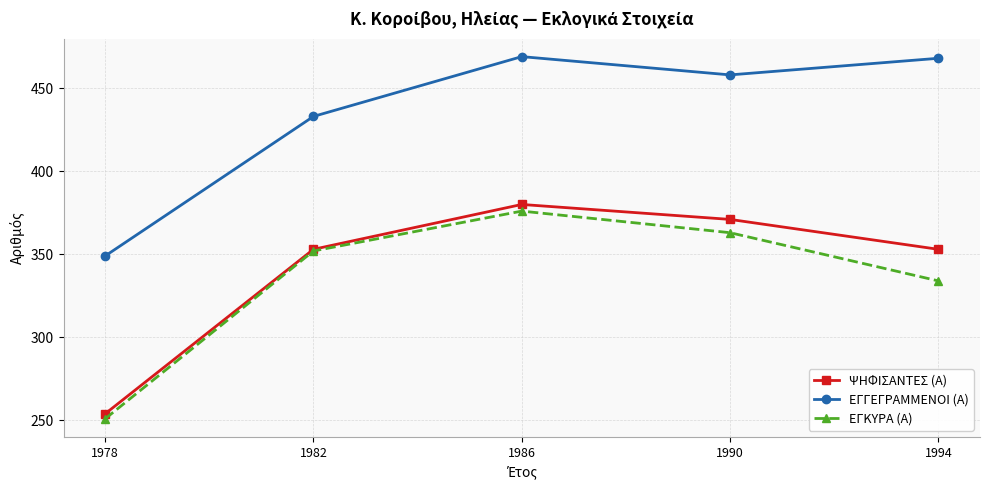

How many series are shown in this chart?

3